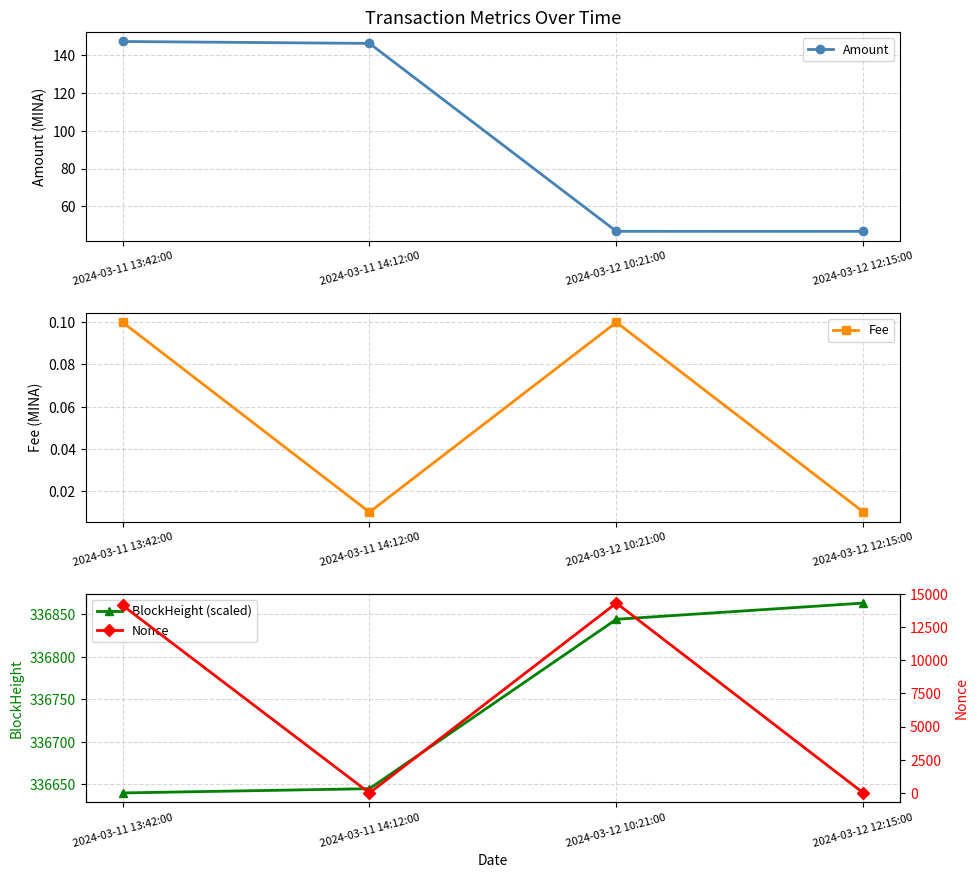

At which label is BlockHeight (scaled) closest to 336751?

2024-03-12 10:21:00